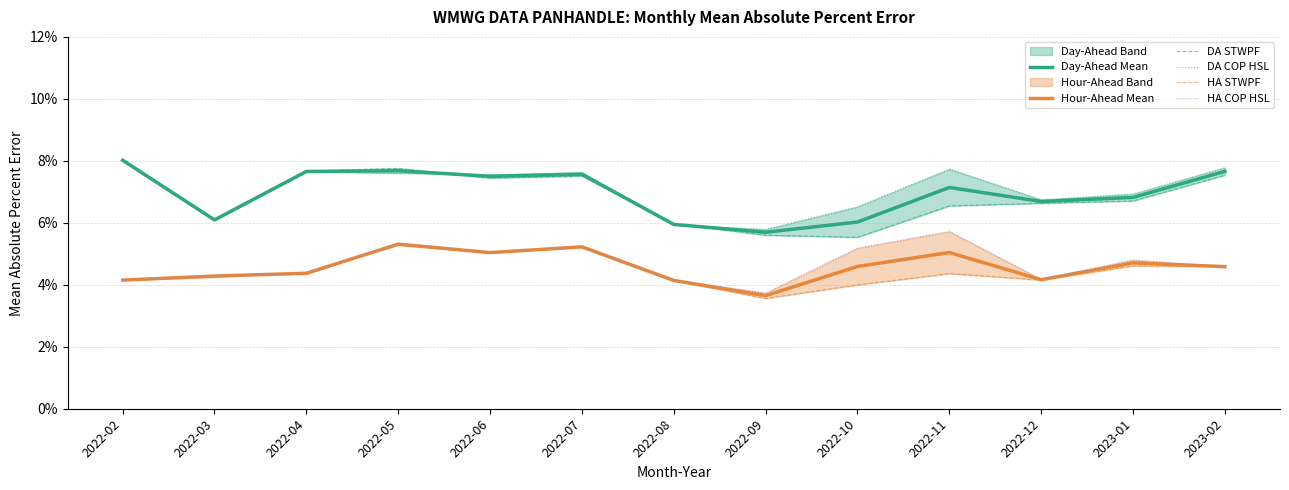

What is the approximate value of Day-Ahead Mean at 2023-02?

0.1